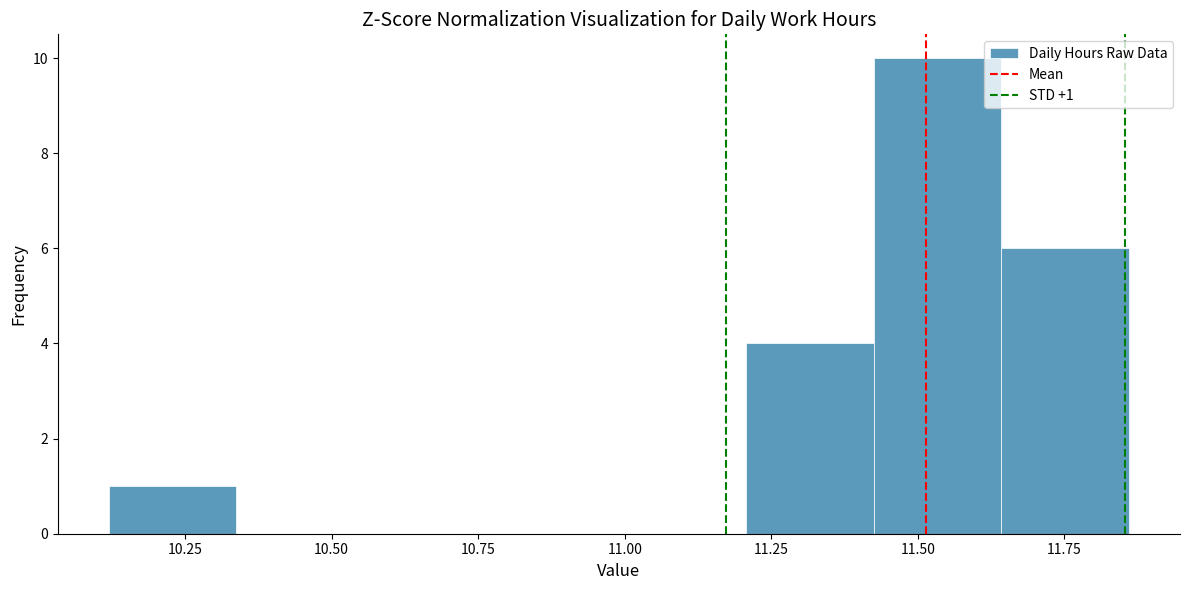

Which range on the x-axis has the tallest bar?

11.45 to 11.65